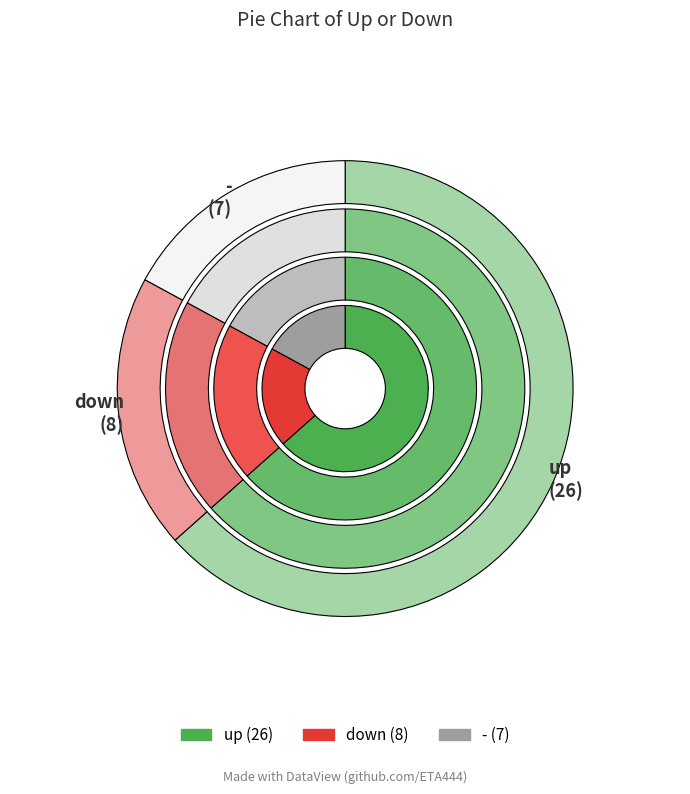

What is the majority slice?

up